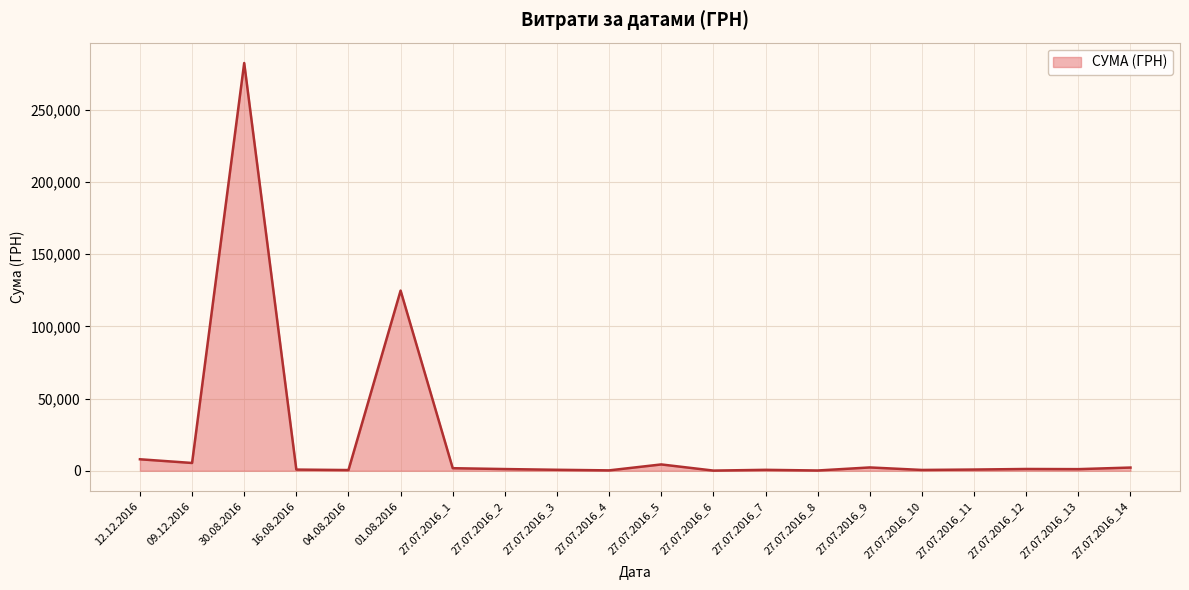

At which label does the data first exceed 1180?

12.12.2016